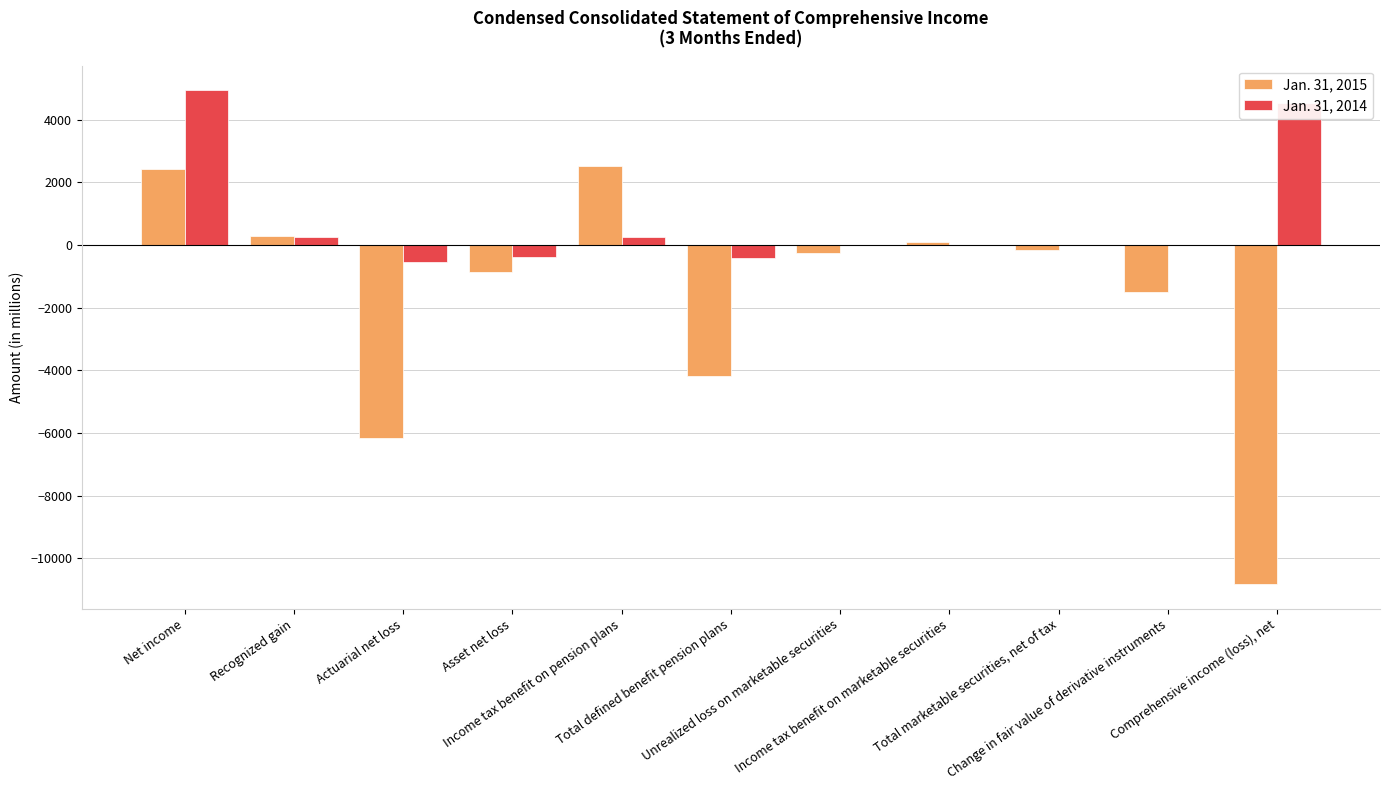

Where is Jan. 31, 2014 nearest to the value 2199?

Recognized gain